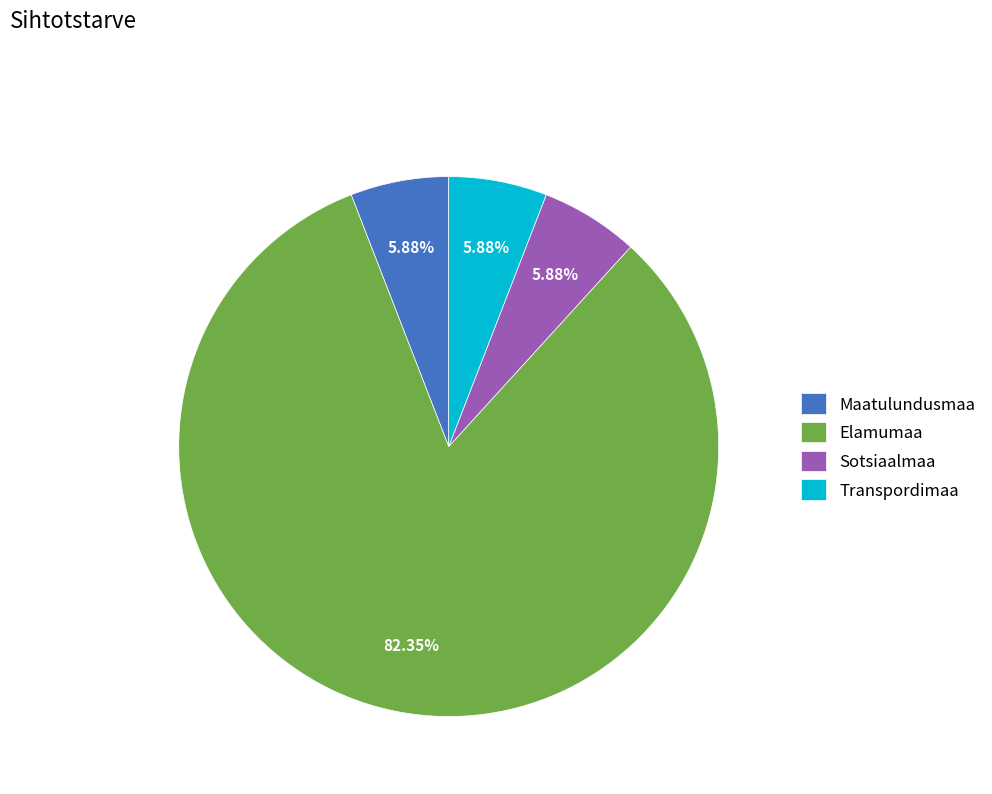

Combined, do Maatulundusmaa and Sotsiaalmaa account for over 50%?

No